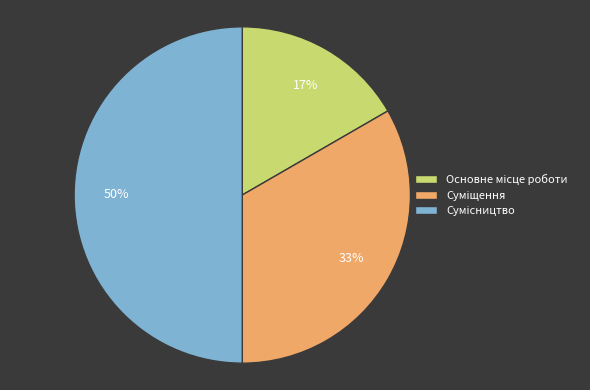

To the nearest percent, what is the average slice percentage?

33%